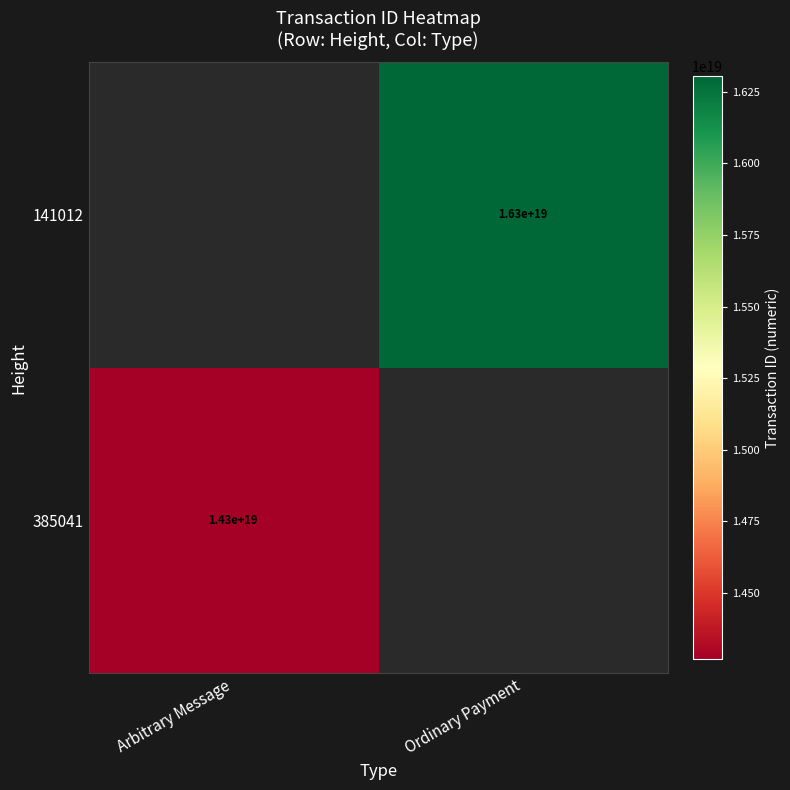

Is the value of 385041 at Arbitrary Message greater than the value of 141012 at Ordinary Payment?

No